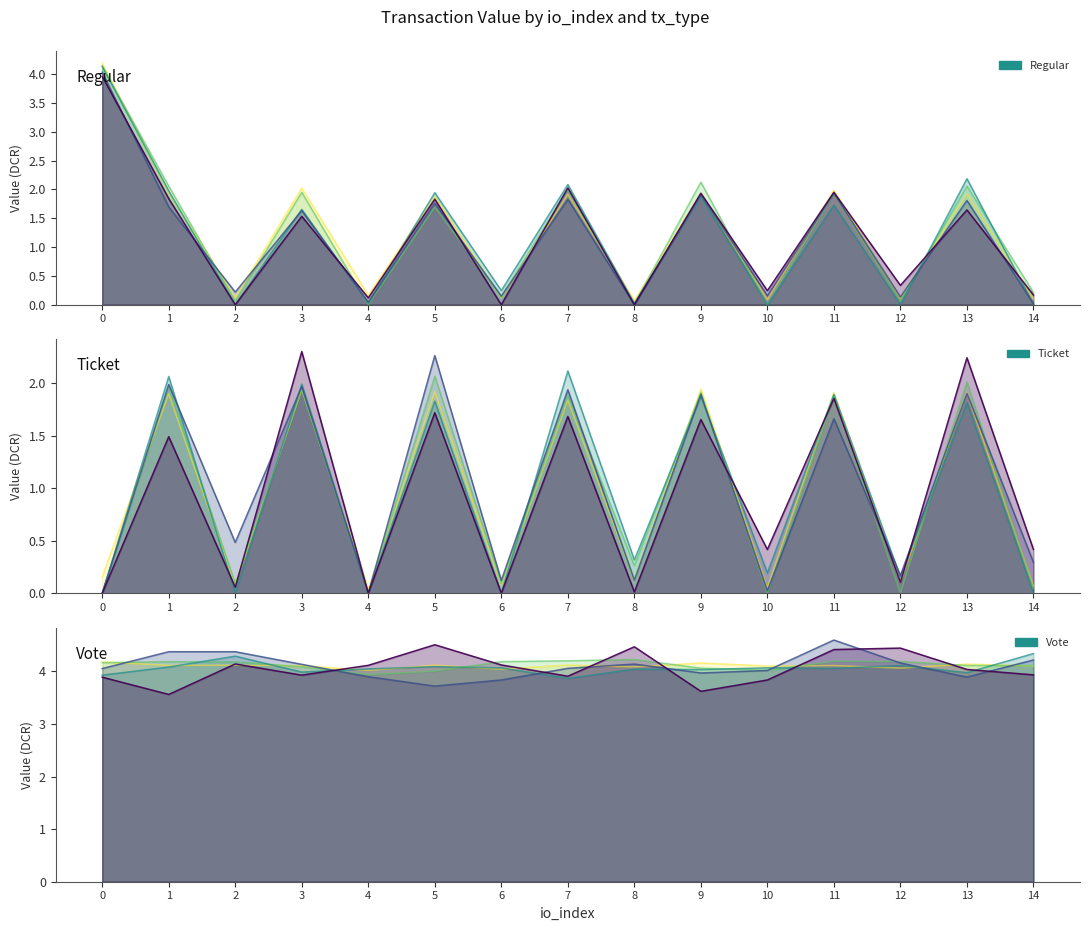

Between 4 and 14, which series saw the biggest shift?

Ticket